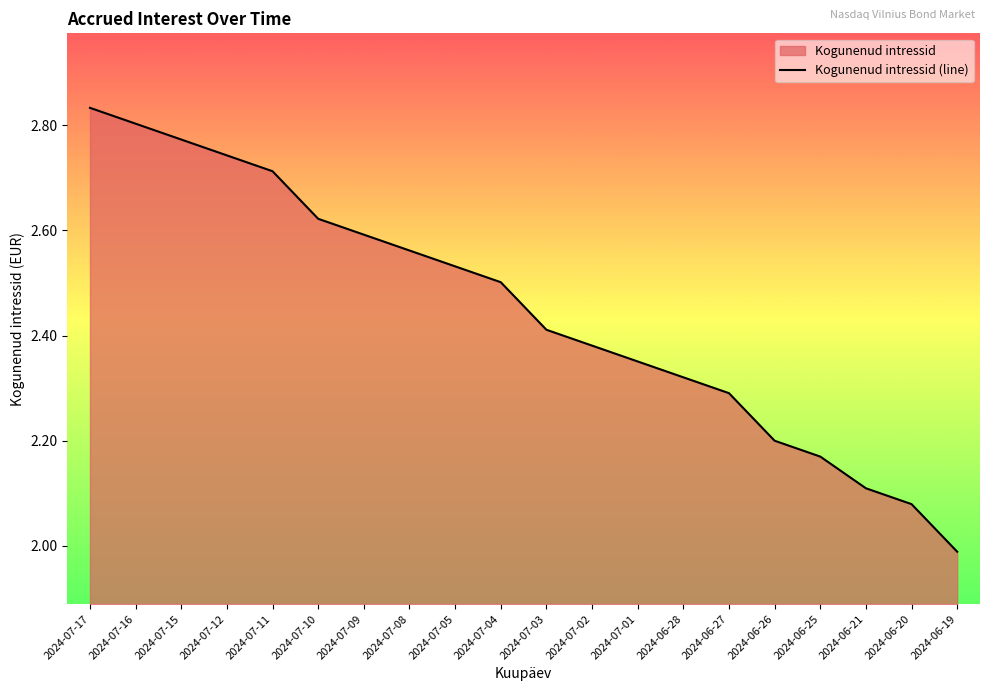

Which has a higher value, 2024-07-04 or 2024-07-17?

2024-07-17